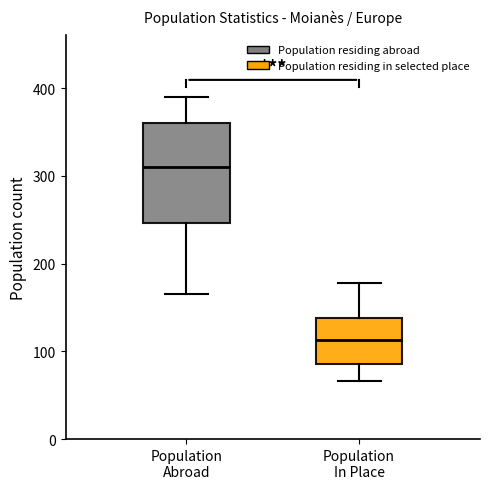

Which box is the tallest, from its lower edge to its upper edge?

Population Abroad